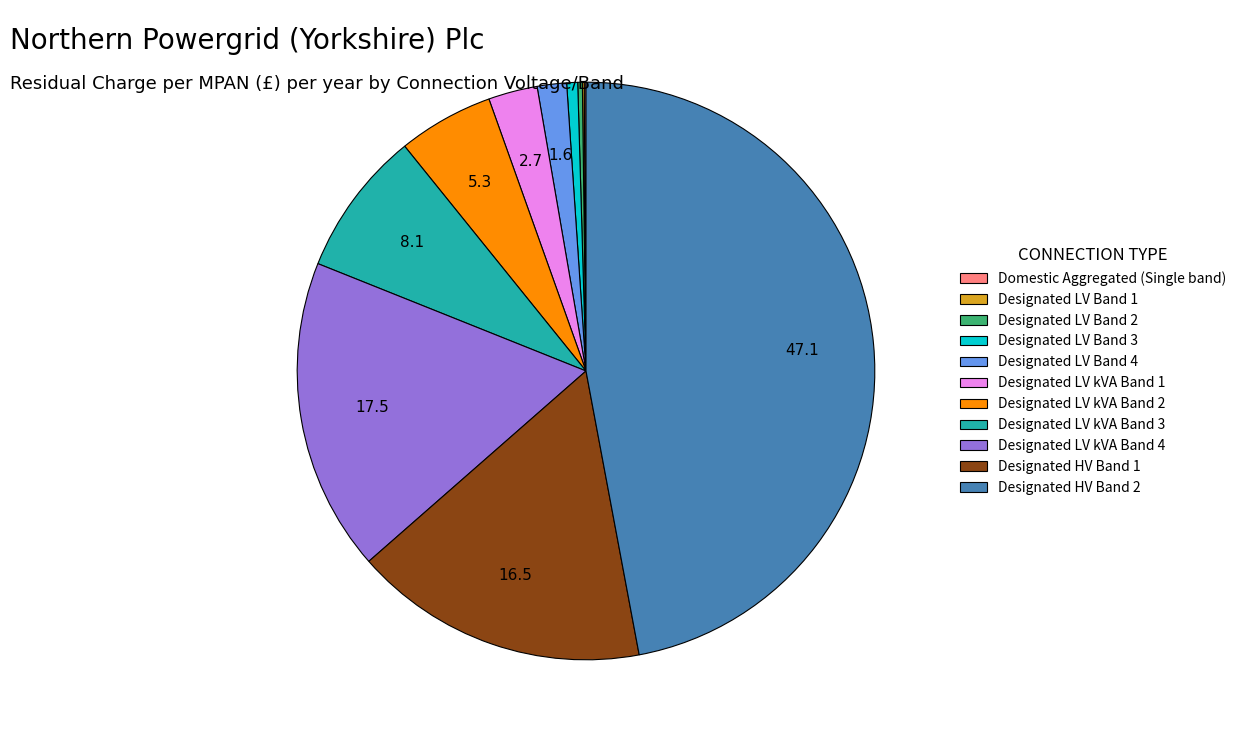

Combined, do Designated LV Band 4 and Designated LV Band 3 account for over 50%?

No